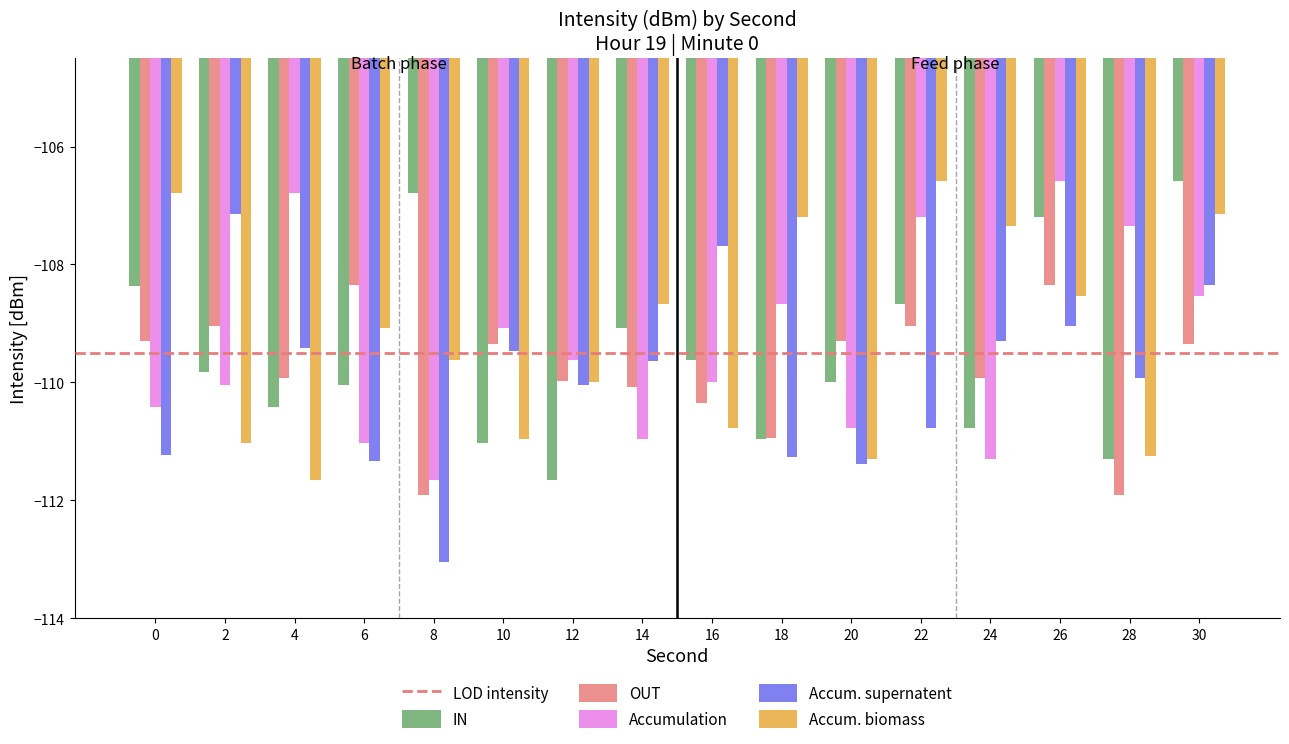

The value of Accum. supernatent at 0 is -111.2. True or false?

True